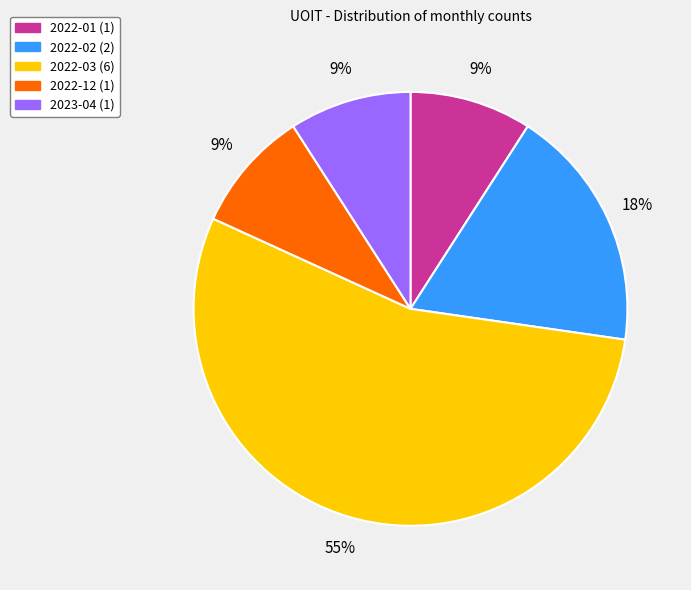

To the nearest percent, what is the average slice percentage?

20%